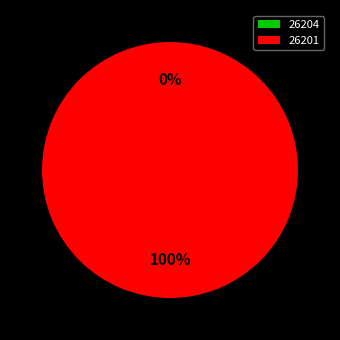

Which category has the biggest portion of the pie?

26201